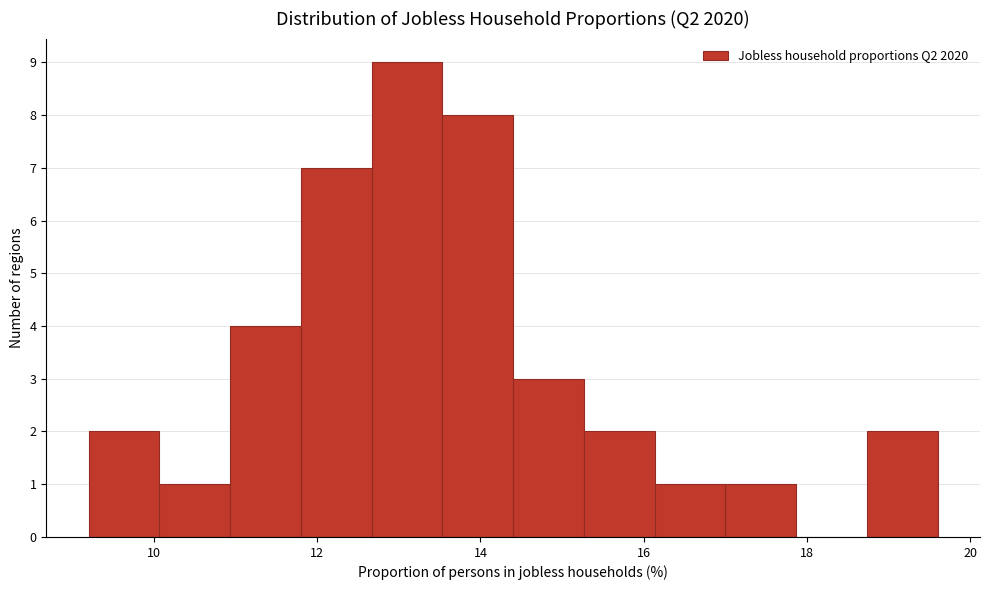

Reading left to right, transcribe this chart: for each bar, give the range it covers on the x-axis and its height. Neither the bar edges nor the heights are printed on the chart, so give them approximately, as read against the axes.

9.2 to 10.0: 2
10.0 to 11.0: 1
11.0 to 11.8: 4
11.8 to 12.6: 7
12.6 to 13.6: 9
13.6 to 14.4: 8
14.4 to 15.2: 3
15.2 to 16.2: 2
16.2 to 17.0: 1
17.0 to 17.8: 1
17.8 to 18.8: 0
18.8 to 19.6: 2